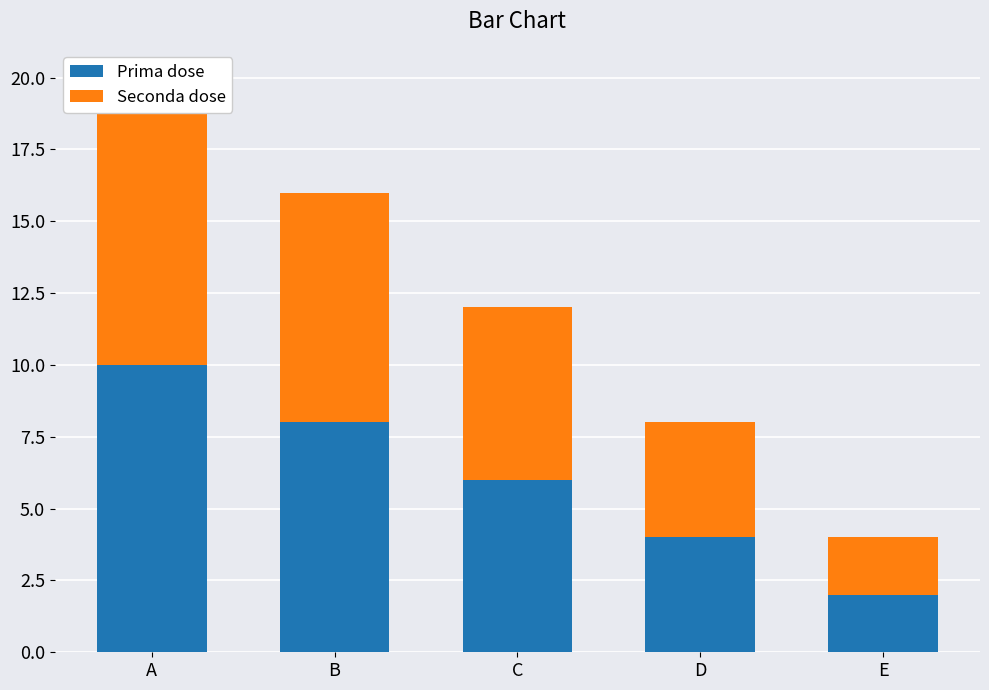

Which series has the largest total across all categories?

Prima dose